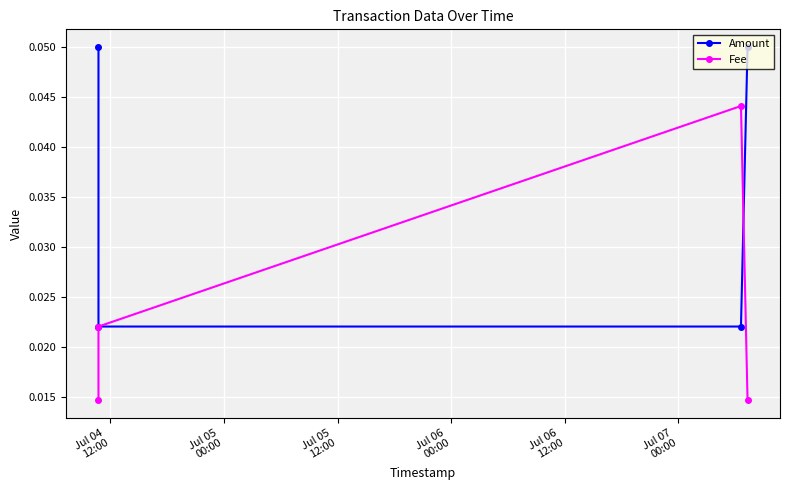

Which category has the lowest value in the Fee series?

Jul 04
12:00